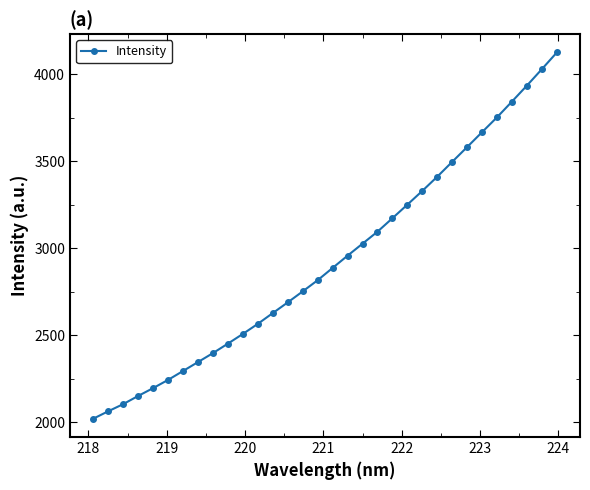

What is the value of the 30th point from the left?

3935.0